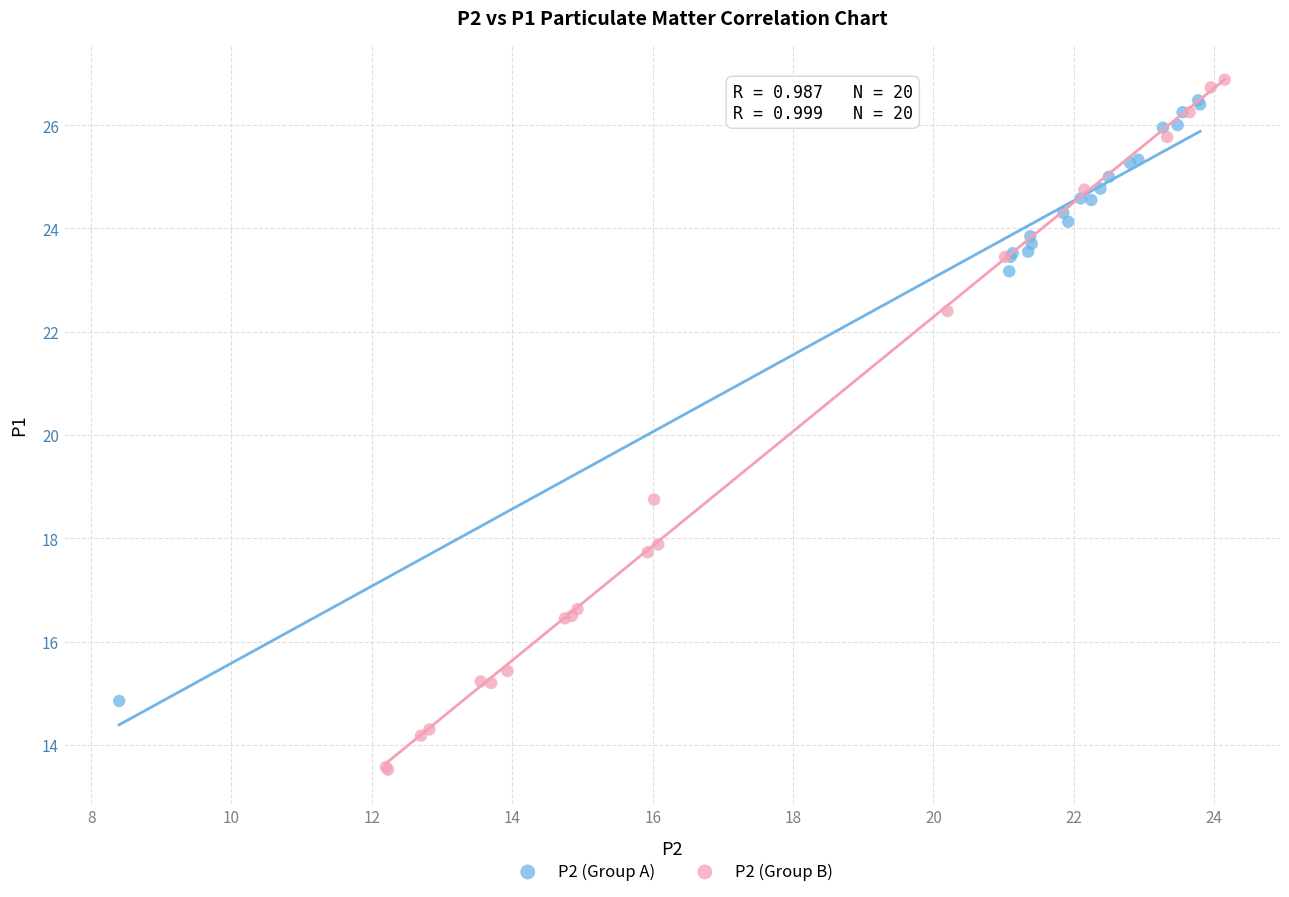

Which series has the widest spread of Y values?

P2 (Group B)